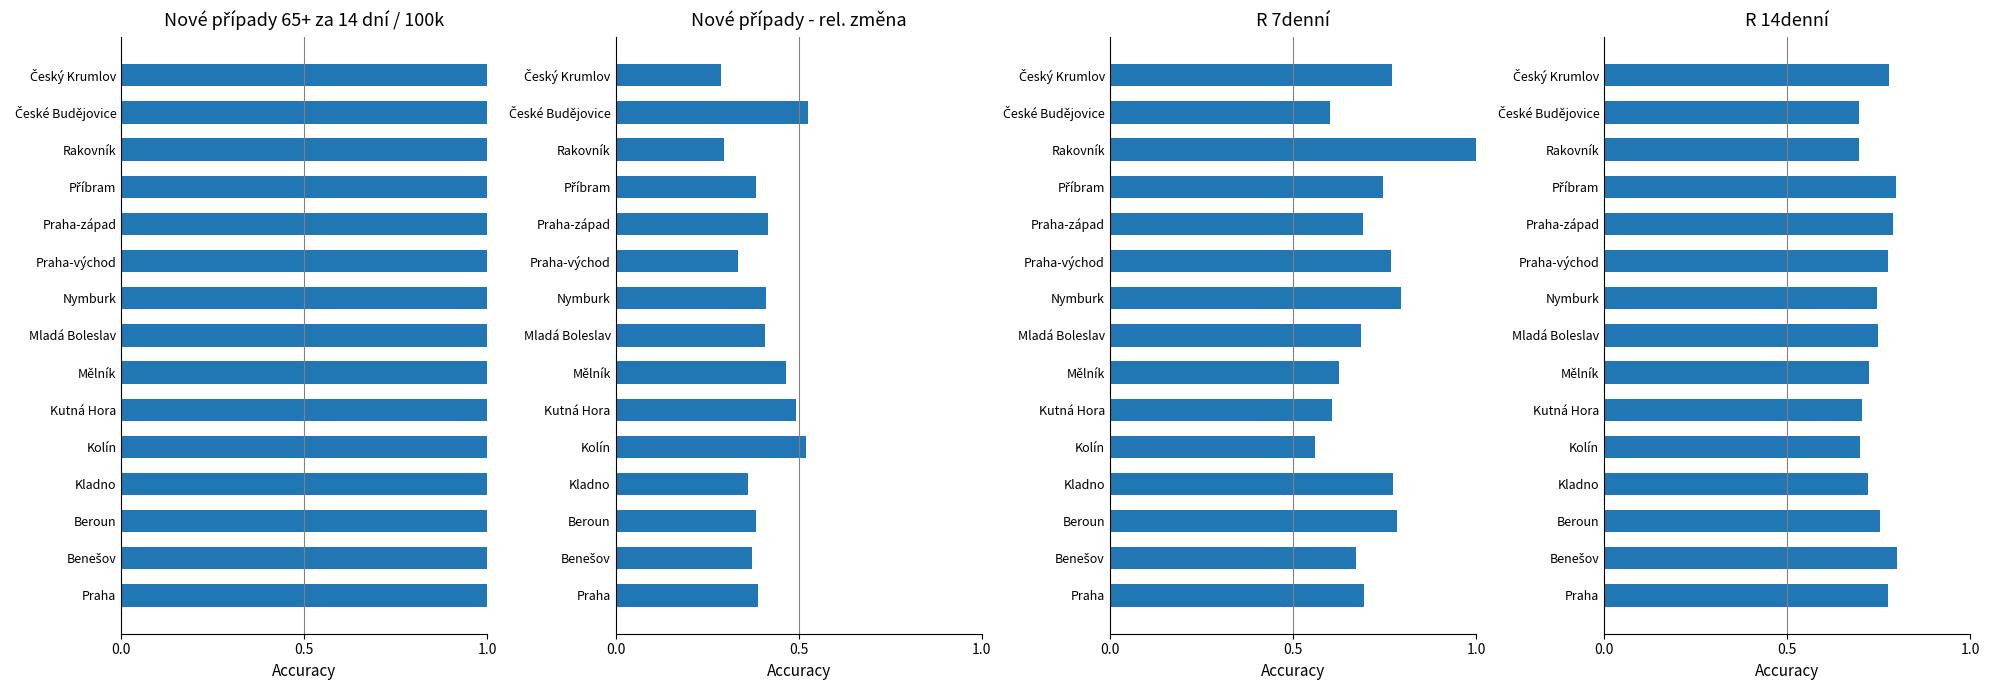

How many groups of bars are there?

15